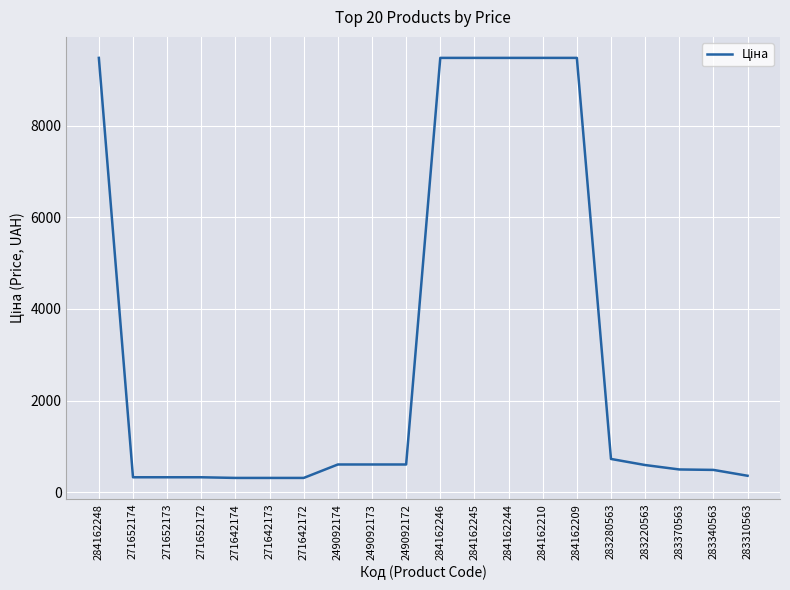

What is the ratio of the value at 271652174 to the value at 283280563?

0.4